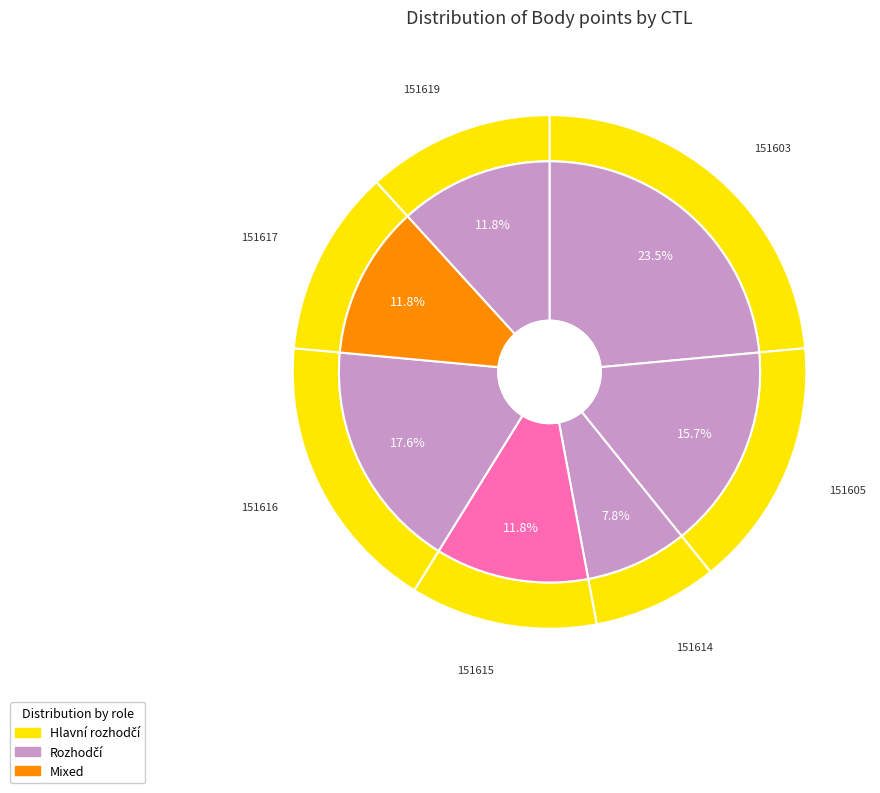

To the nearest percent, what portion does 151617 represent?

12%